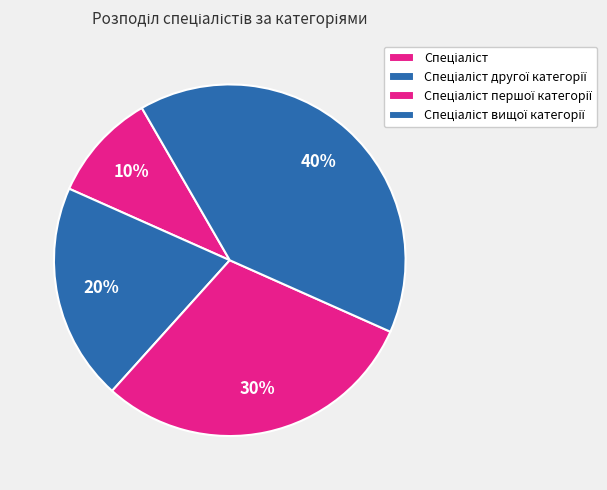

How many slices are in this pie chart?

4